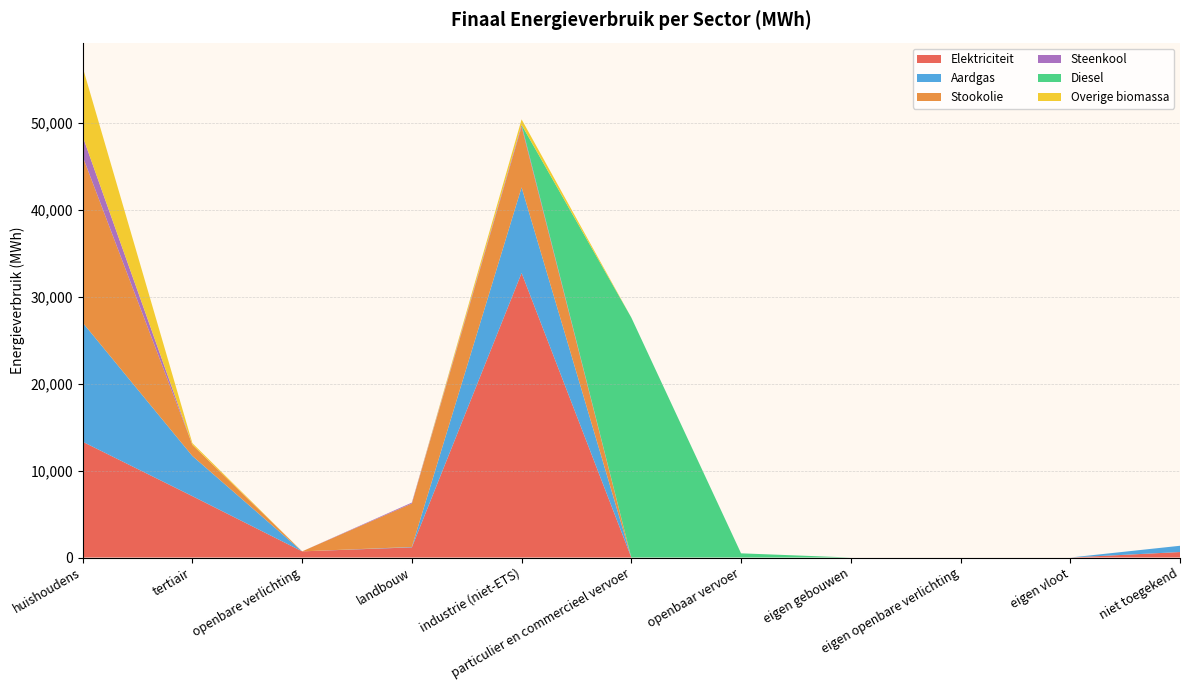

Reading left to right, transcribe all the data shown in this chart.

Elektriciteit: 13317.4	7059.4	709.1	1167.6	32728.2	0.2	0.0	0.0	0.0	0.0	631.0
Aardgas: 13705.3	4619.2	0.0	47.5	9853.6	1.3	0.0	0.0	0.0	0.0	720.8
Stookolie: 19121.2	1281.0	0.0	4998.4	6976.6	0.0	0.0	0.0	0.0	0.0	0.0
Steenkool: 2308.8	0.0	0.0	104.3	214.2	0.0	0.0	0.0	0.0	0.0	0.0
Diesel: 0.0	0.0	0.0	0.0	0.0	27599.7	481.9	0.0	0.0	0.0	0.0
Overige biomassa: 7954.8	194.3	0.0	0.0	628.9	0.0	0.0	0.0	0.0	0.0	0.0